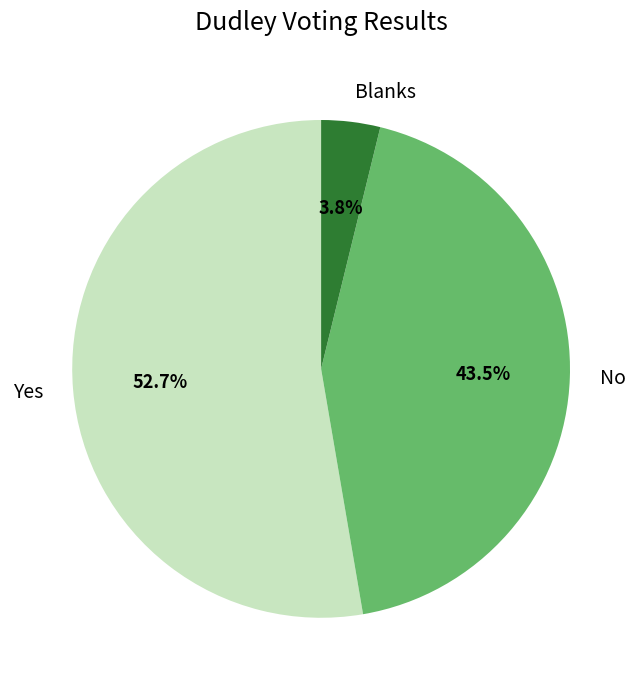

True or false: Yes accounts for 53% of the total.

True